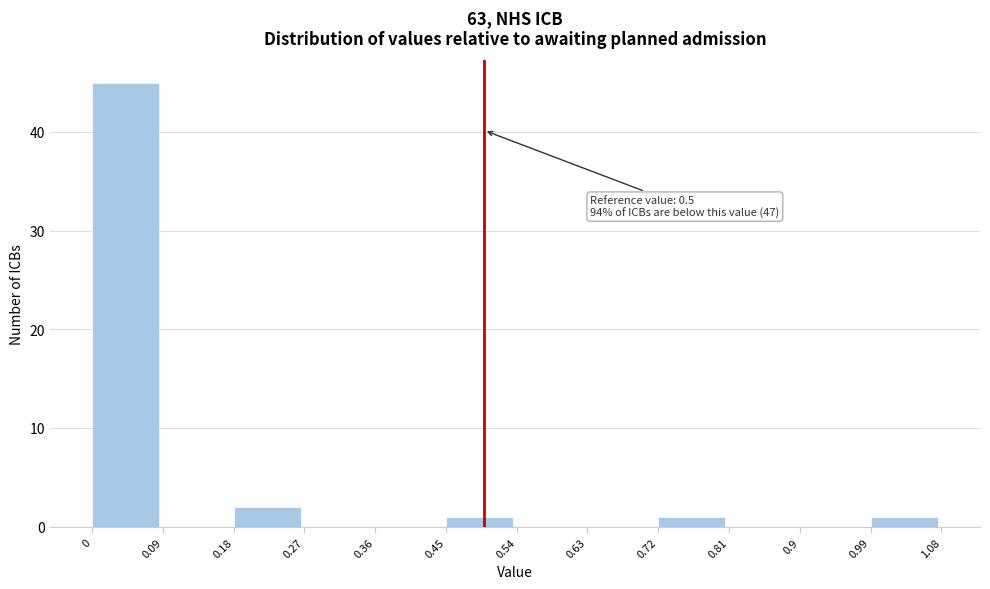

Which range on the x-axis has the tallest bar?

0 to 0.09